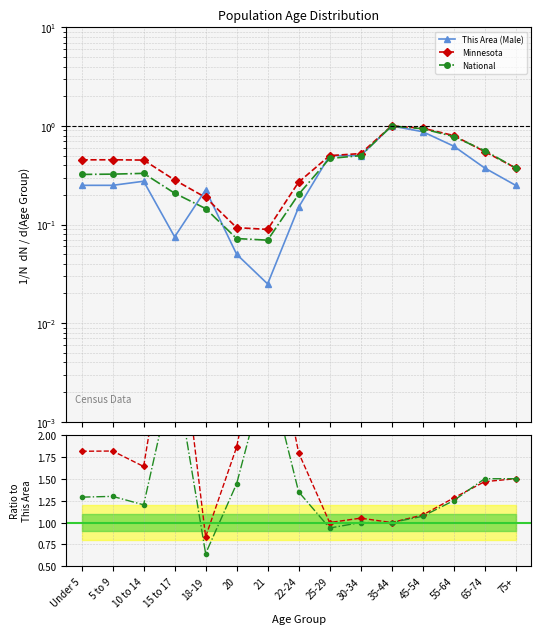

Reading left to right, extract all data points from this chart.

This Area (Male): Under 5=0.2	5 to 9=0.2	10 to 14=0.3	15 to 17=0.1	18-19=0.2	20=0.1	21=0.0	22-24=0.1	25-29=0.5	30-34=0.5	35-44=1.0	45-54=0.9	55-64=0.6	65-74=0.4	75+=0.2
Minnesota: Under 5=1.8	5 to 9=1.8	10 to 14=1.6	15 to 17=3.8	18-19=0.8	20=1.9	21=3.6	22-24=1.8	25-29=1.0	30-34=1.1	35-44=1.0	45-54=1.1	55-64=1.3	65-74=1.5	75+=1.5
National: Under 5=1.3	5 to 9=1.3	10 to 14=1.2	15 to 17=2.8	18-19=0.6	20=1.4	21=2.8	22-24=1.4	25-29=0.9	30-34=1.0	35-44=1.0	45-54=1.1	55-64=1.2	65-74=1.5	75+=1.5